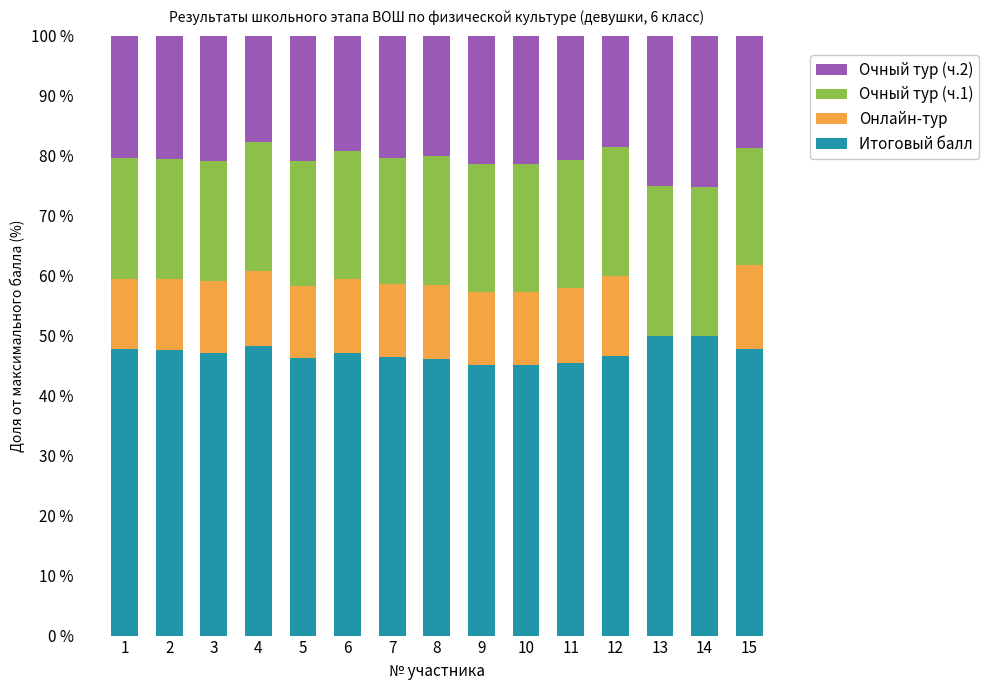

What is the total value across all series at 4?

100.0